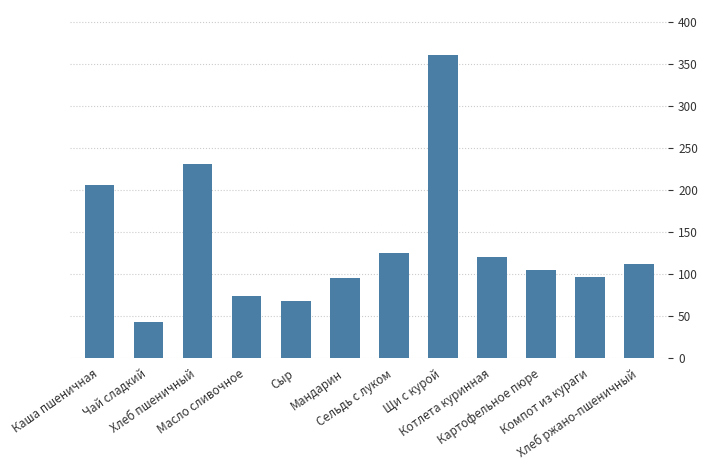

How many data points does each series have?

12